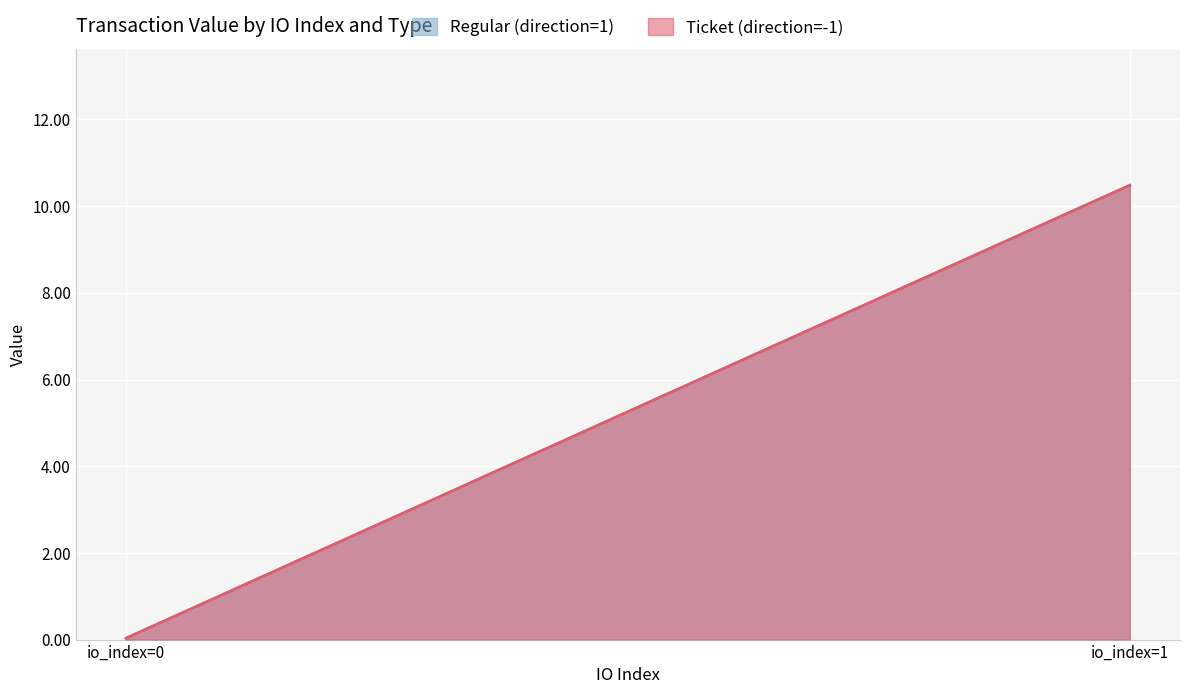

How many data points in Regular (direction=1) are above 10?

1